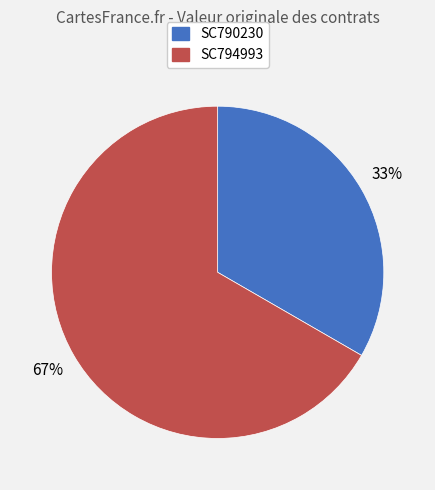

Is it true that SC794993 is 67% of the pie?

True